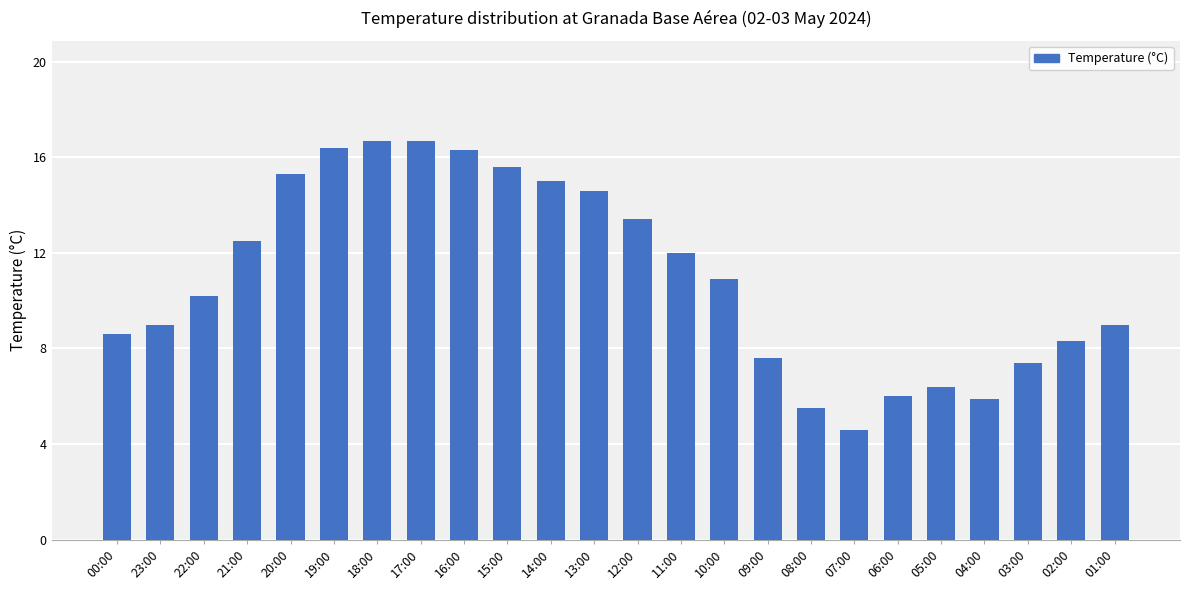

Reading left to right, list all the values displayed in this chart.

00:00=8.6	23:00=9.0	22:00=10.2	21:00=12.5	20:00=15.3	19:00=16.4	18:00=16.7	17:00=16.7	16:00=16.3	15:00=15.6	14:00=15.0	13:00=14.6	12:00=13.4	11:00=12.0	10:00=10.9	09:00=7.6	08:00=5.5	07:00=4.6	06:00=6.0	05:00=6.4	04:00=5.9	03:00=7.4	02:00=8.3	01:00=9.0